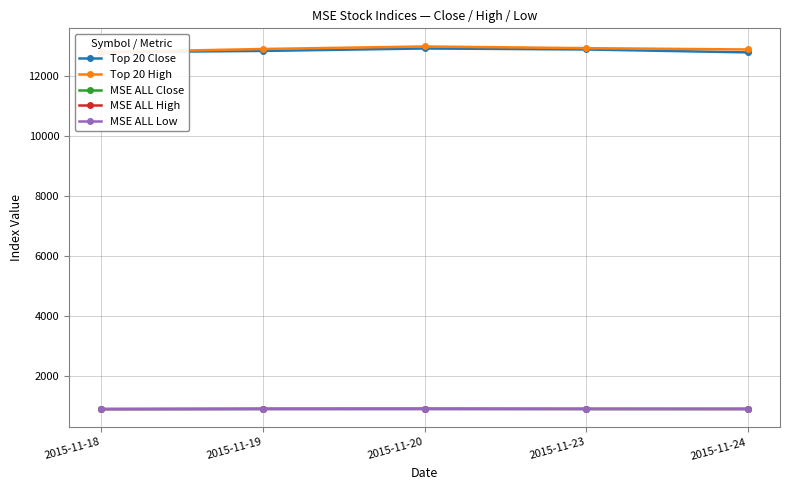

What is the difference between the Top 20 High values at 2015-11-19 and 2015-11-23?

27.4